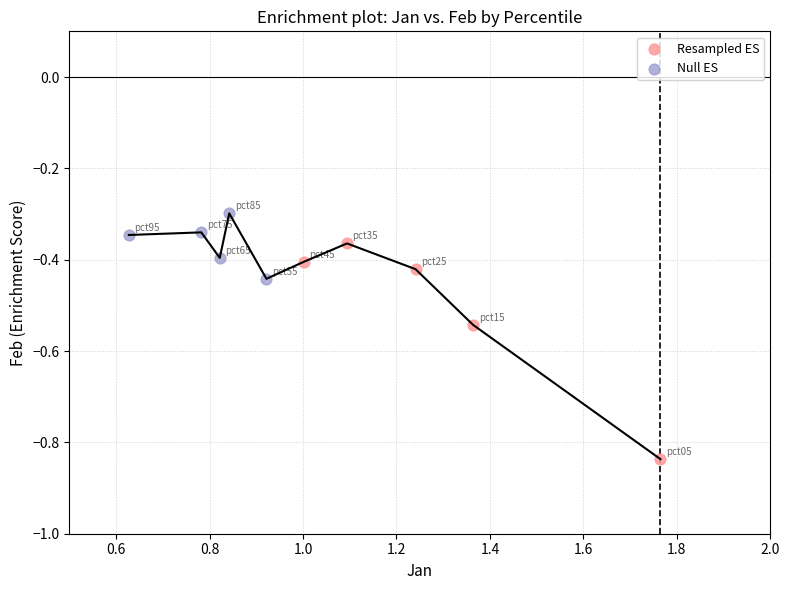

Which series reaches the maximum Y coordinate?

Null ES